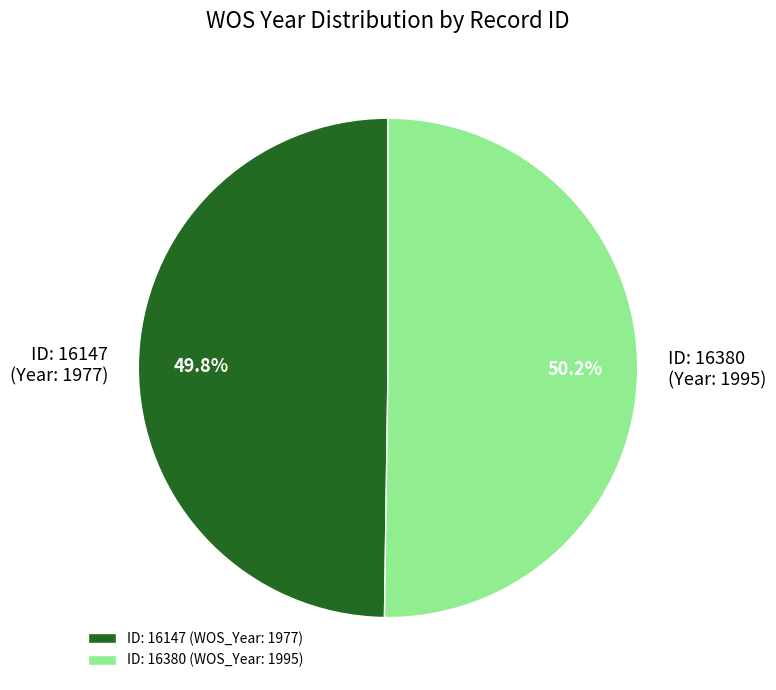

Does any single category account for the majority?

Yes